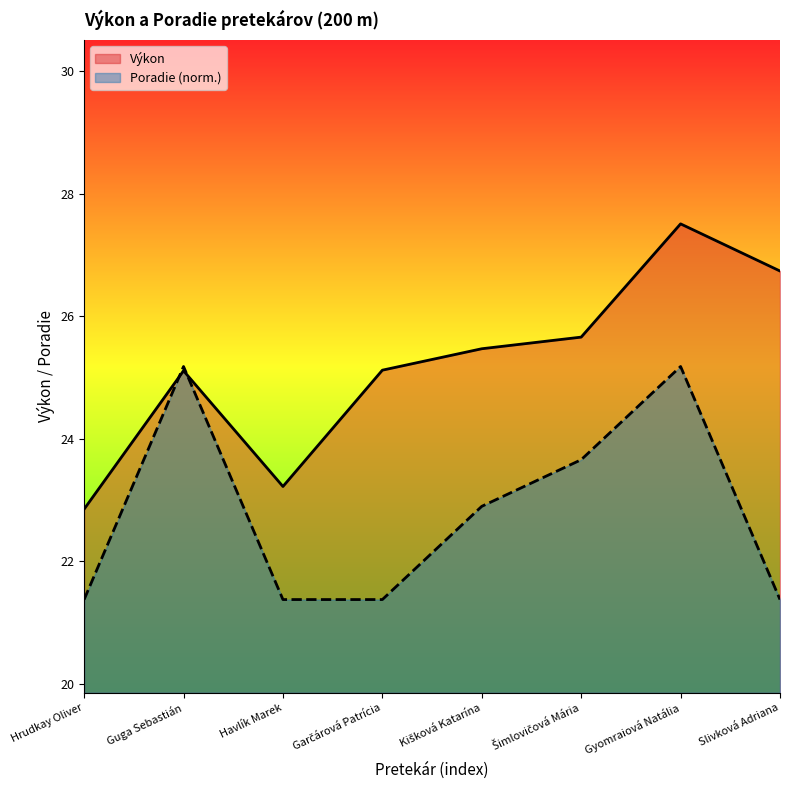

What is the total value across all series at 02?

44.2